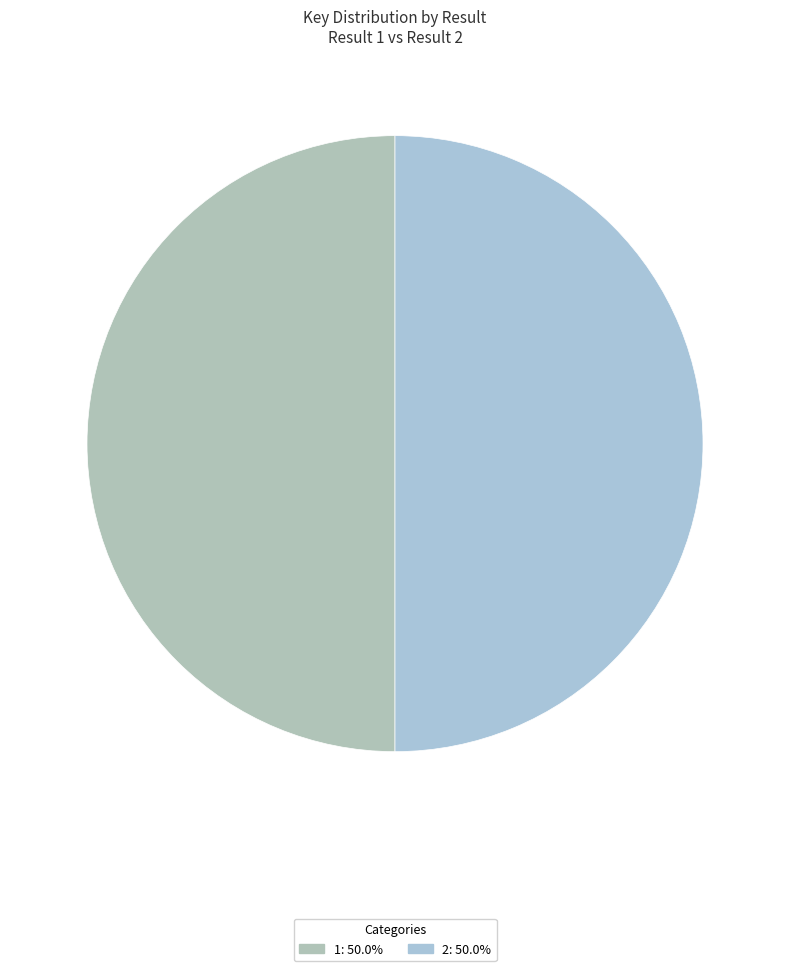

What is the ratio of the value at 2 to the value at 1?

1.0